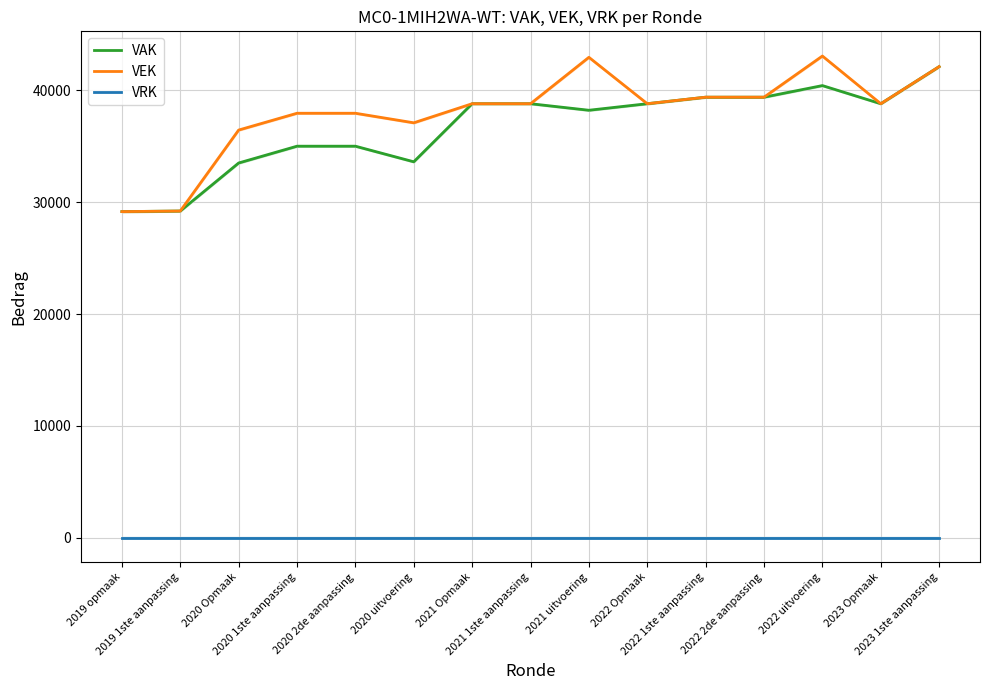

What are all the series names shown in the legend?

VAK, VEK, VRK